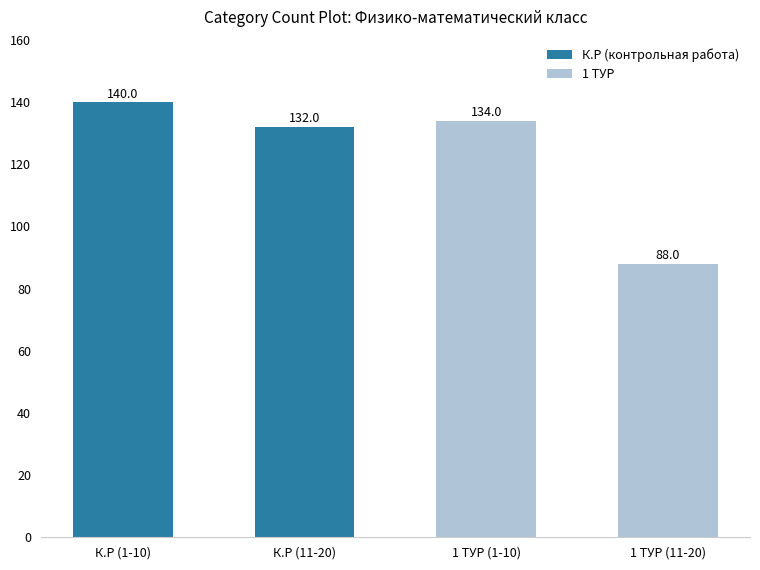

What is the difference between the maximum and minimum values?

52